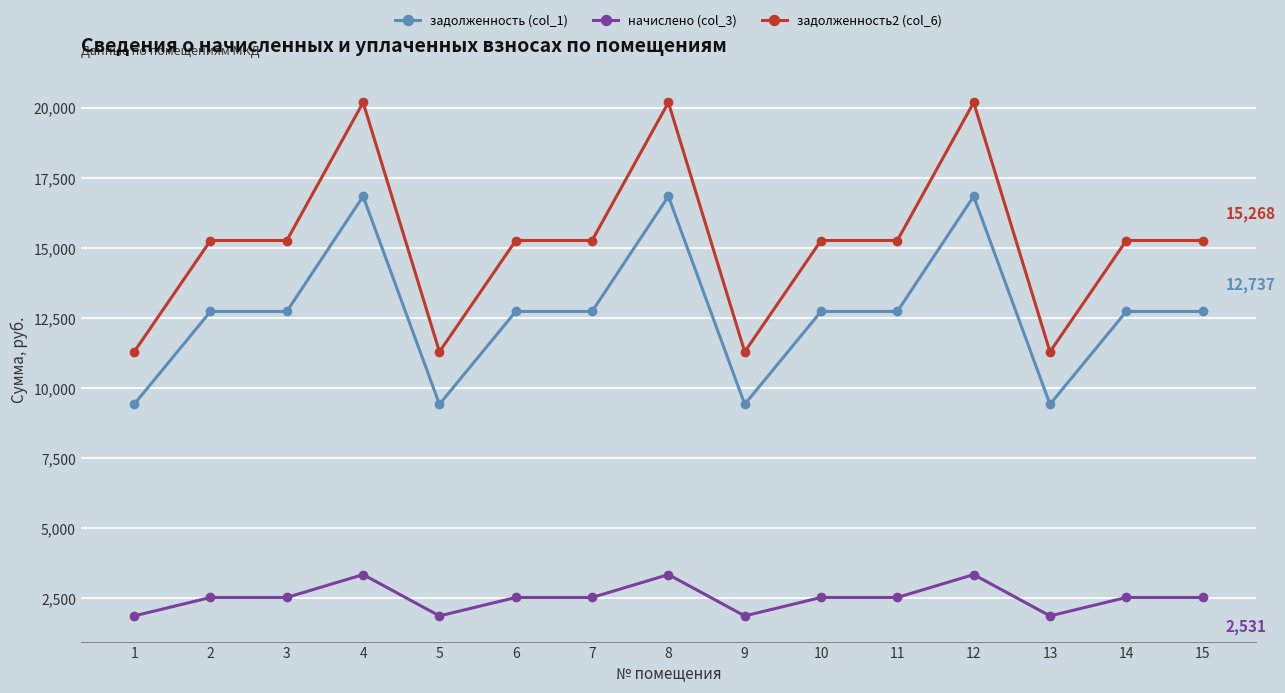

What is the sum of the задолженность (col_1) values at 8 and 10?

29583.4